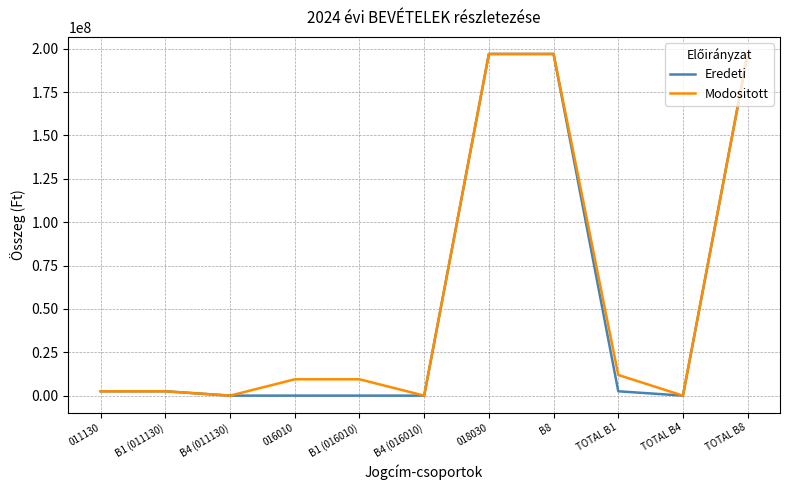

The value of Eredeti at 018030 is 284718580. True or false?

False